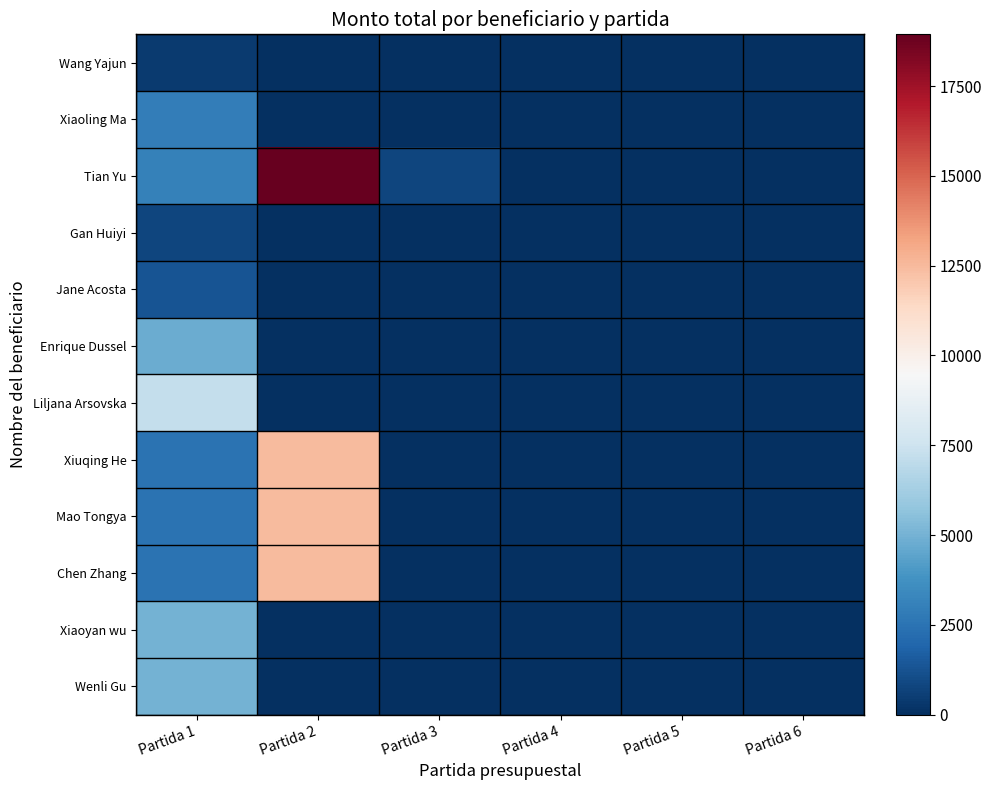

Between Partida 3 and Partida 6, which series saw the biggest shift?

Tian Yu